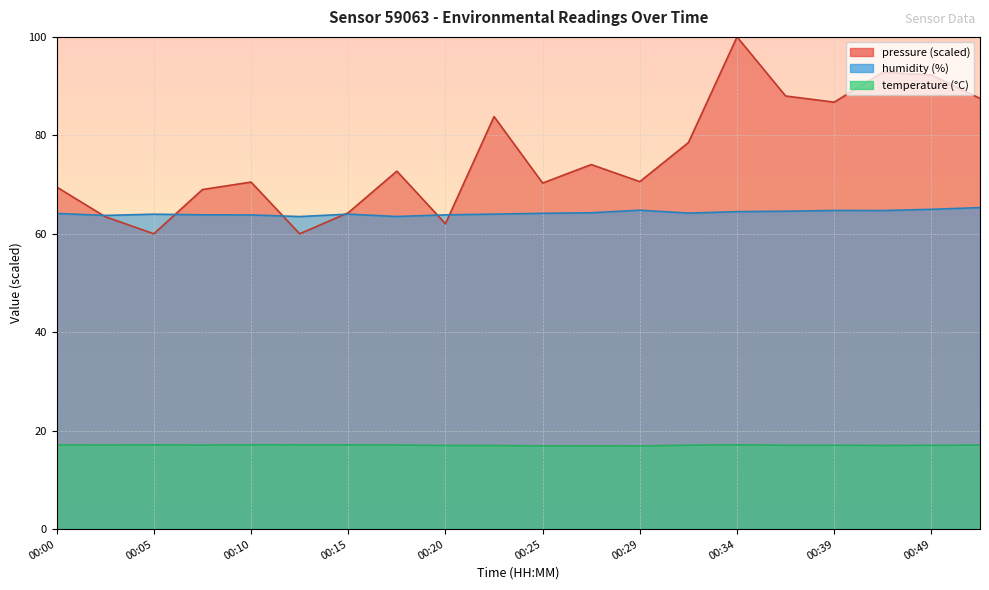

Reading left to right, what are all the values shown in this chart?

pressure: 69.5	63.5	60.0	69.0	70.5	60.0	64.3	72.7	62.0	83.8	70.3	74.1	70.6	78.5	100.0	88.0	86.7	92.8	92.3	87.5
humidity: 64.1	63.7	64.0	63.9	63.8	63.5	64.0	63.5	63.8	64.0	64.2	64.3	64.8	64.2	64.5	64.6	64.7	64.7	65.0	65.3
temperature: 17.1	17.1	17.1	17.1	17.1	17.1	17.1	17.1	17.0	17.0	16.9	16.9	16.9	17.1	17.1	17.0	17.0	17.0	17.0	17.1